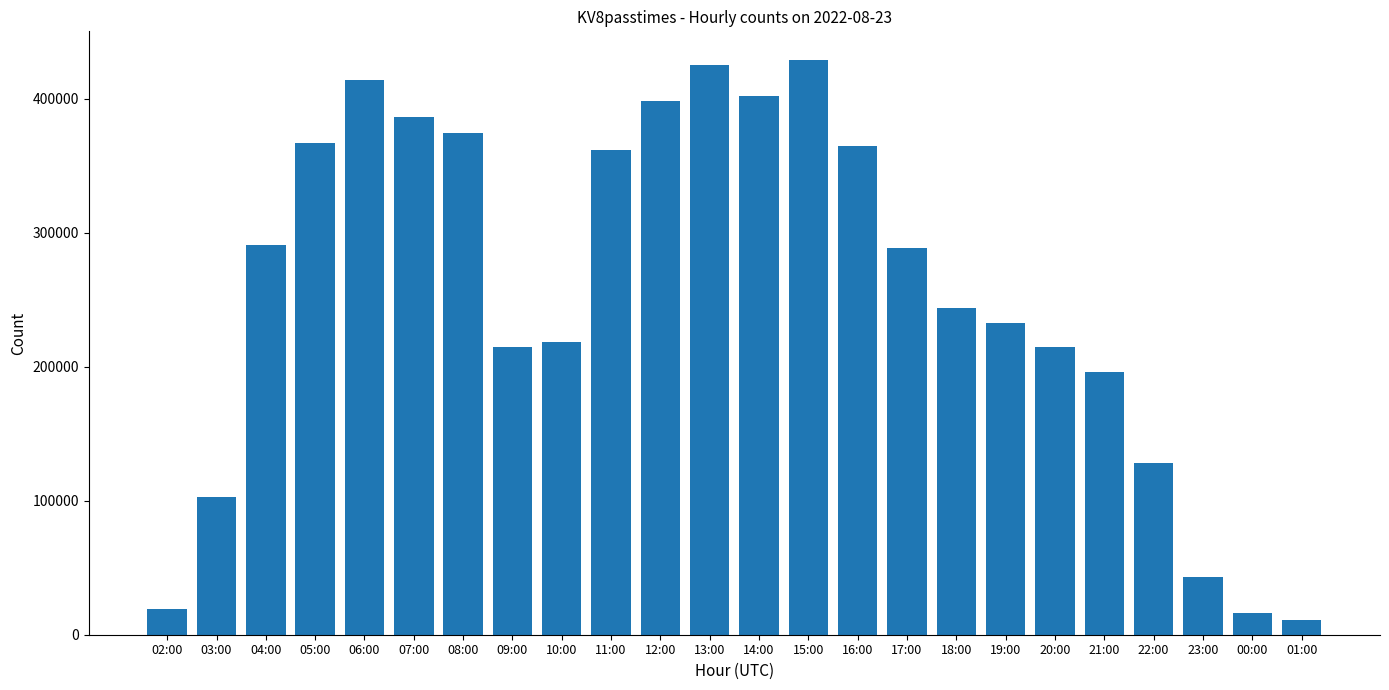

What position from the right is 11:00?

15